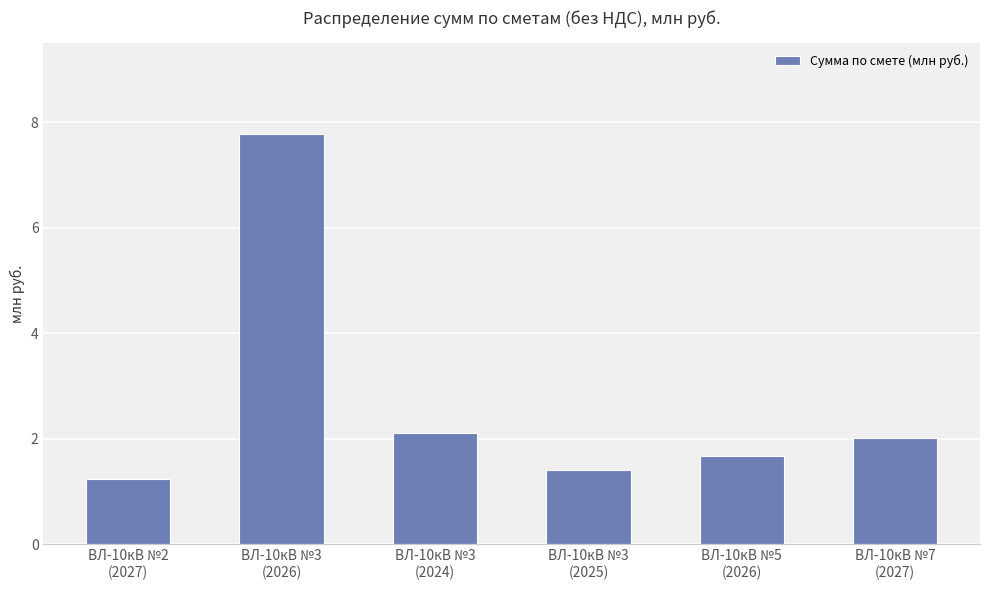

Reading left to right, what are all the values shown in this chart?

1.2	7.8	2.1	1.4	1.7	2.0